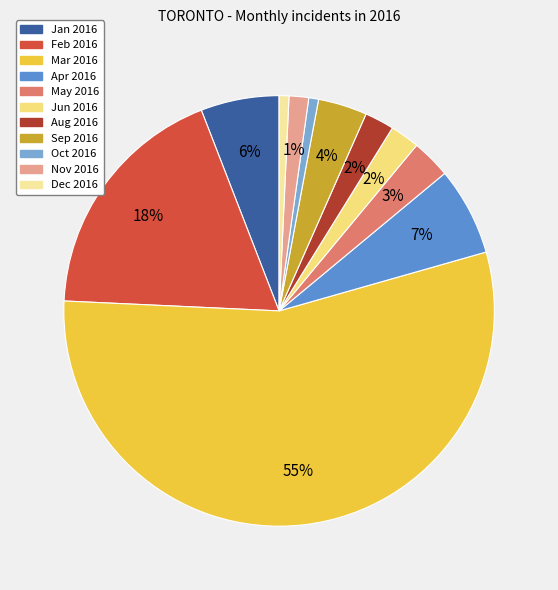

Is there any slice that represents more than half of the pie?

Yes